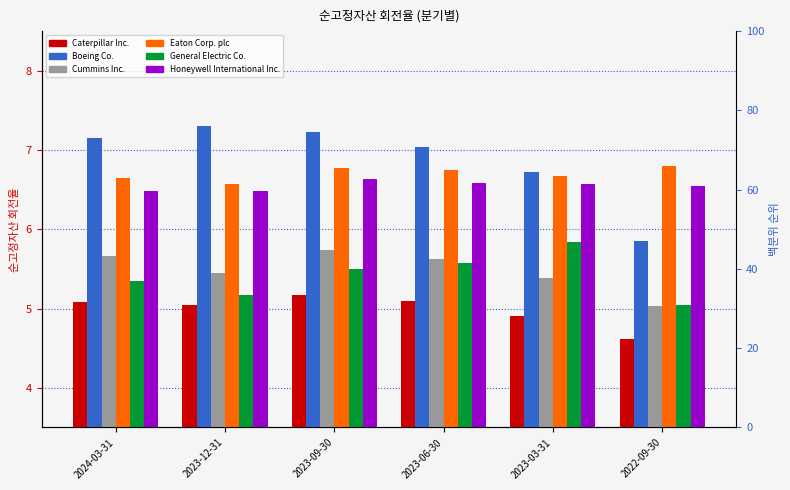

Reading left to right, transcribe all the data shown in this chart.

Caterpillar Inc.: 5.1	5.0	5.2	5.1	4.9	4.6
Boeing Co.: 7.2	7.3	7.2	7.0	6.7	5.8
Cummins Inc.: 5.7	5.5	5.7	5.6	5.4	5.0
Eaton Corp. plc: 6.7	6.6	6.8	6.8	6.7	6.8
General Electric Co.: 5.3	5.2	5.5	5.6	5.8	5.0
Honeywell International Inc.: 6.5	6.5	6.6	6.6	6.6	6.5